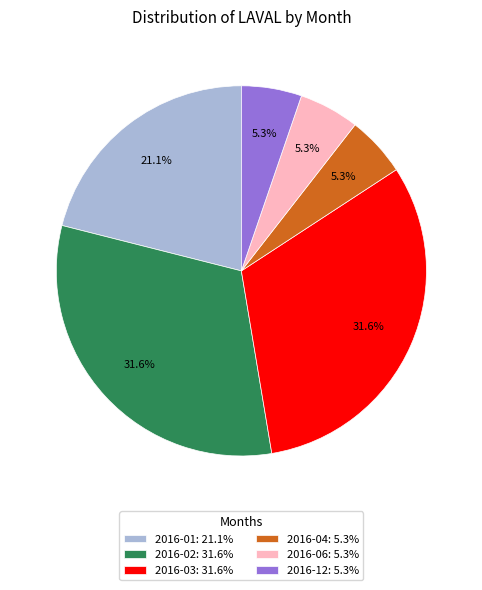

How many segments does this pie chart have?

6